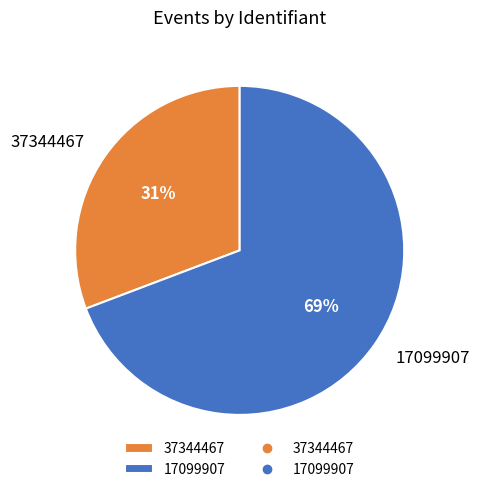

What is the largest slice in the pie chart?

17099907